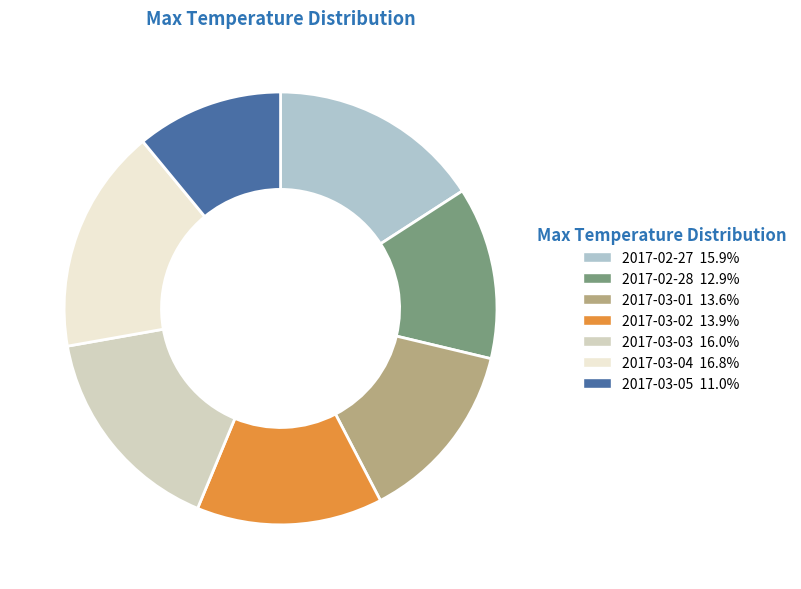

Approximately how many times larger is the value at 2017-03-05 compared to 2017-03-01?

0.8